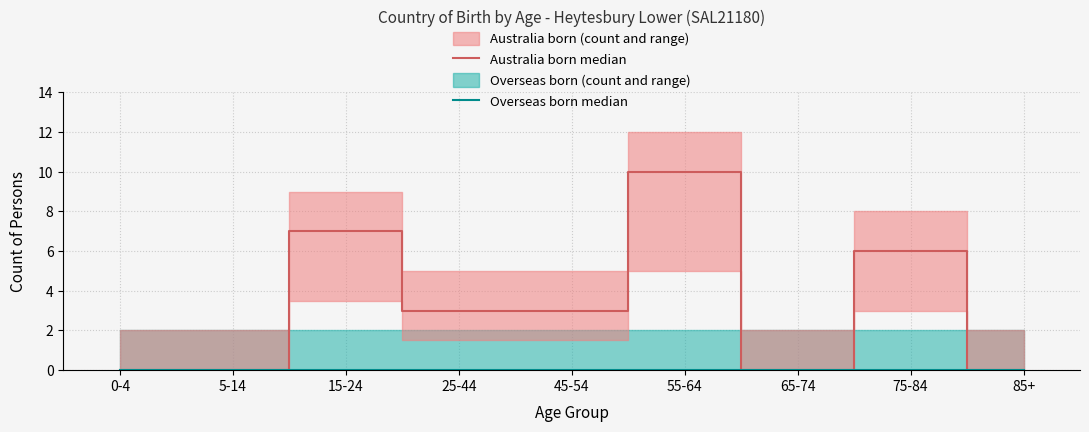

Reading right to left, extract all data points from this chart.

Australia born median: 85+=0	75-84=6	65-74=0	55-64=10	45-54=3	25-44=3	15-24=7	5-14=0	0-4=0
Overseas born median: 85+=0	75-84=0	65-74=0	55-64=0	45-54=0	25-44=0	15-24=0	5-14=0	0-4=0